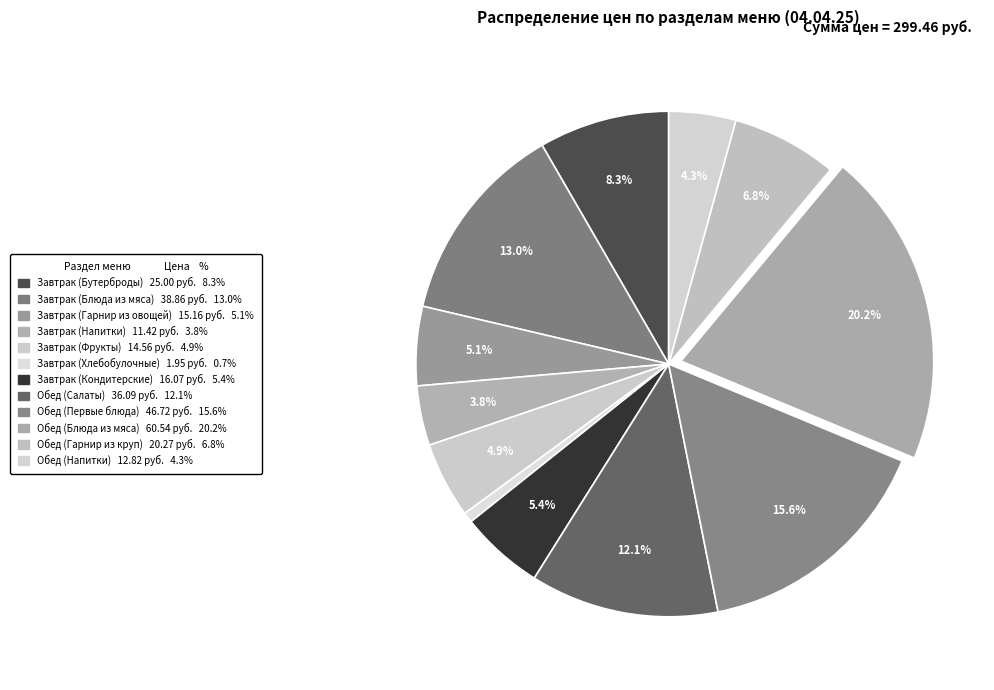

Count the number of slices in the pie.

12